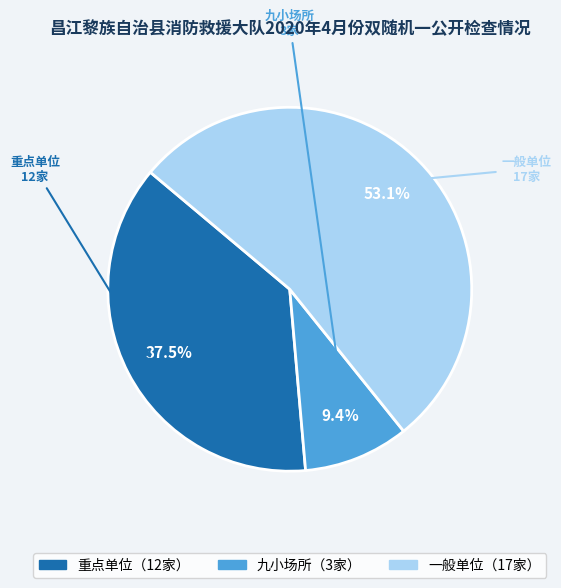

Is there a majority slice in this chart?

Yes